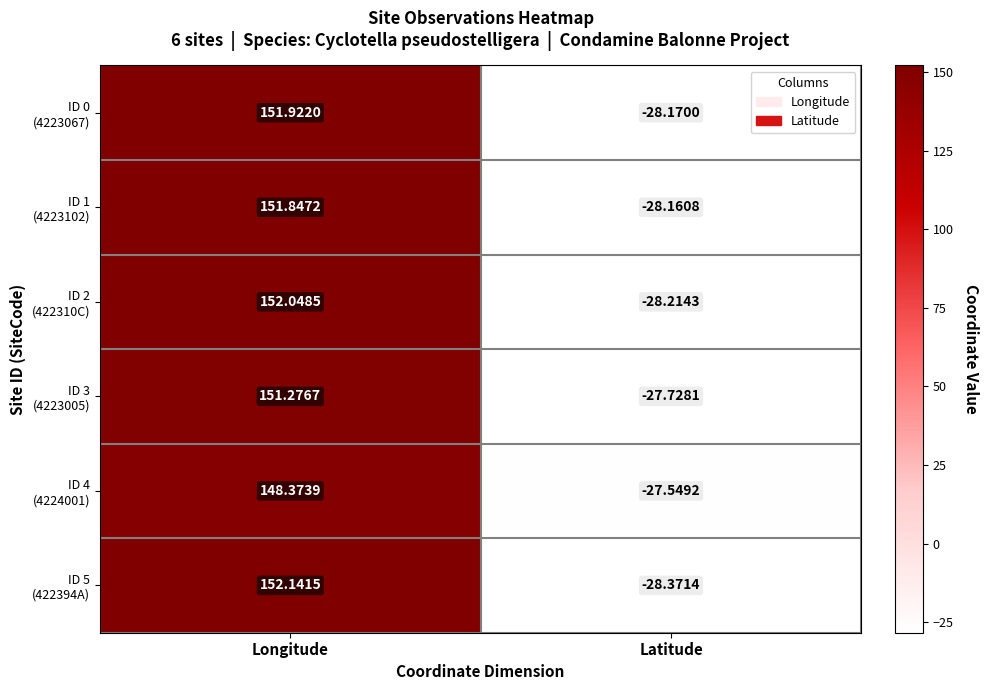

What is the maximum value shown in the chart?

152.1